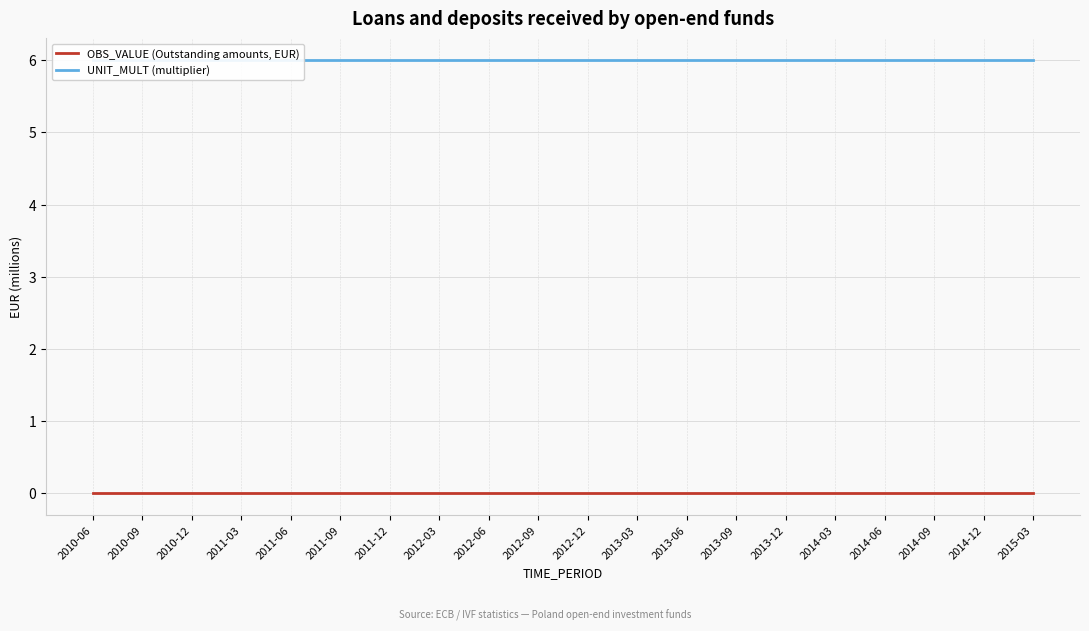

What is the lowest value of the UNIT_MULT (multiplier) series?

6